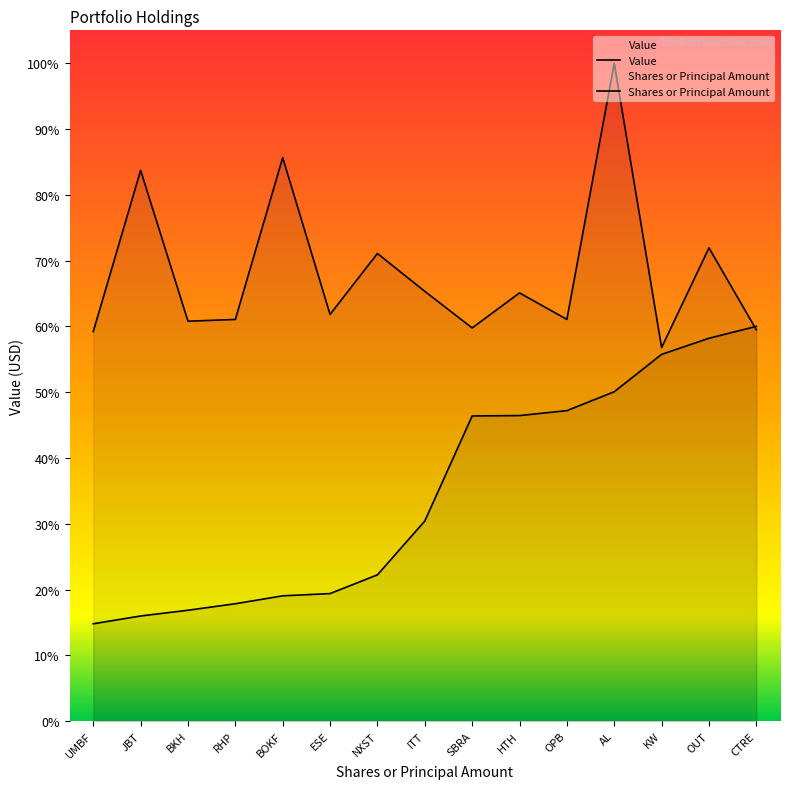

At which label does Shares or Principal Amount first exceed 17104874?

ITT